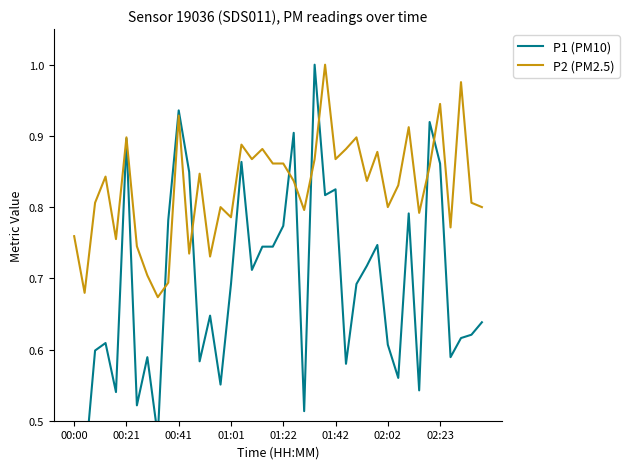

In P1 (PM10), how many points are higher than both neighbors (excluding endpoints)?

12